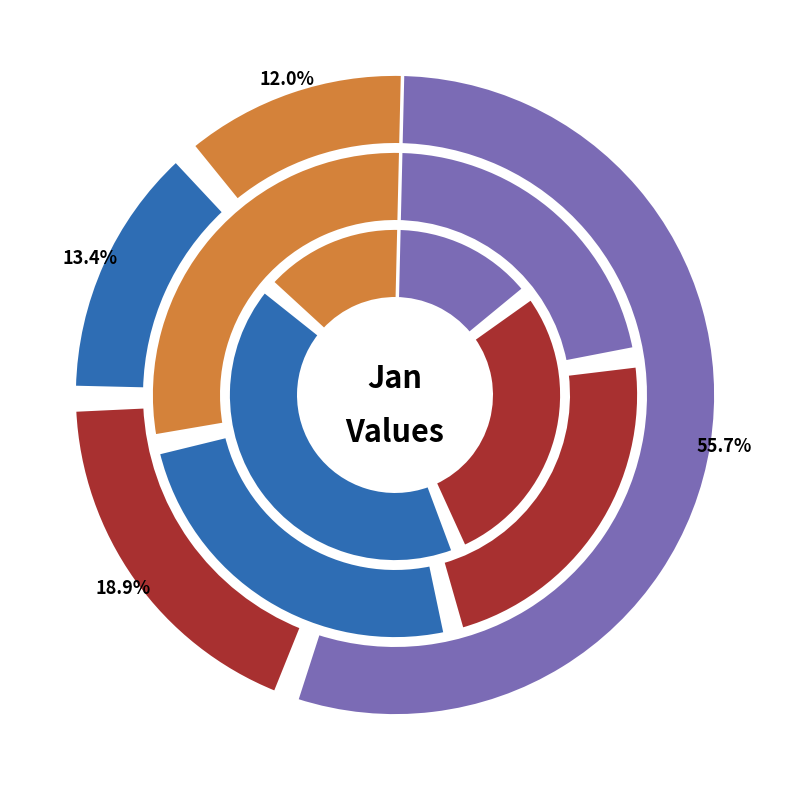

What percentage do pct05 and pct25 together represent?

32.4%